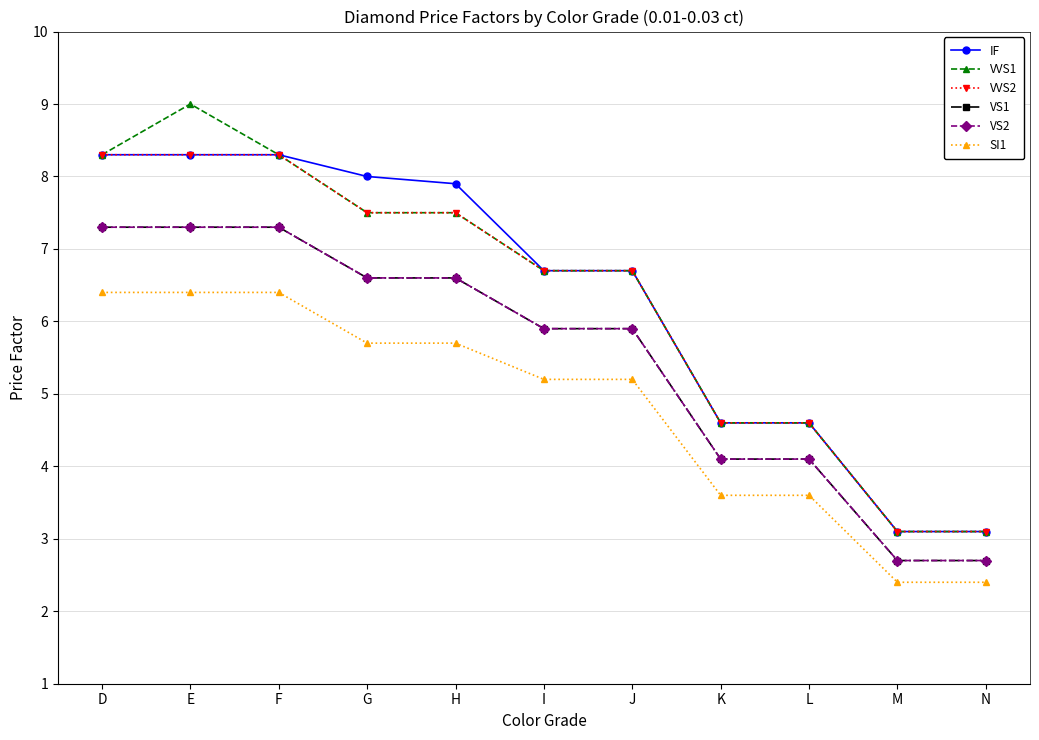

Is this an area chart (filled region under the line)?

No